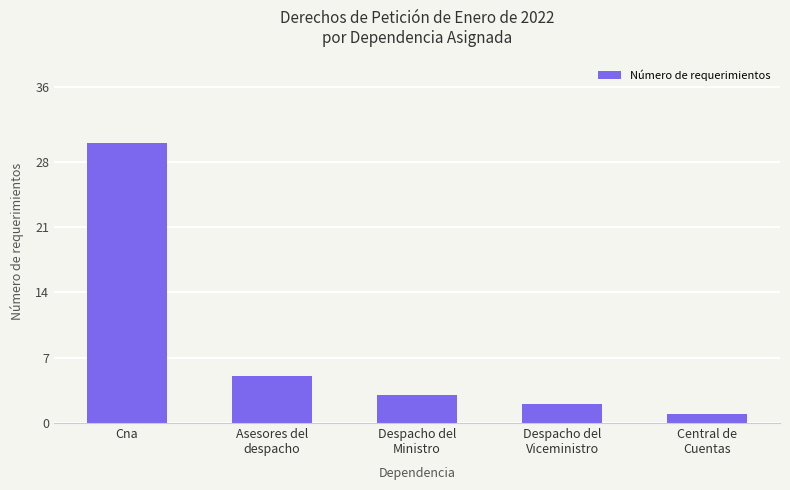

What is the difference between the maximum and minimum values?

29